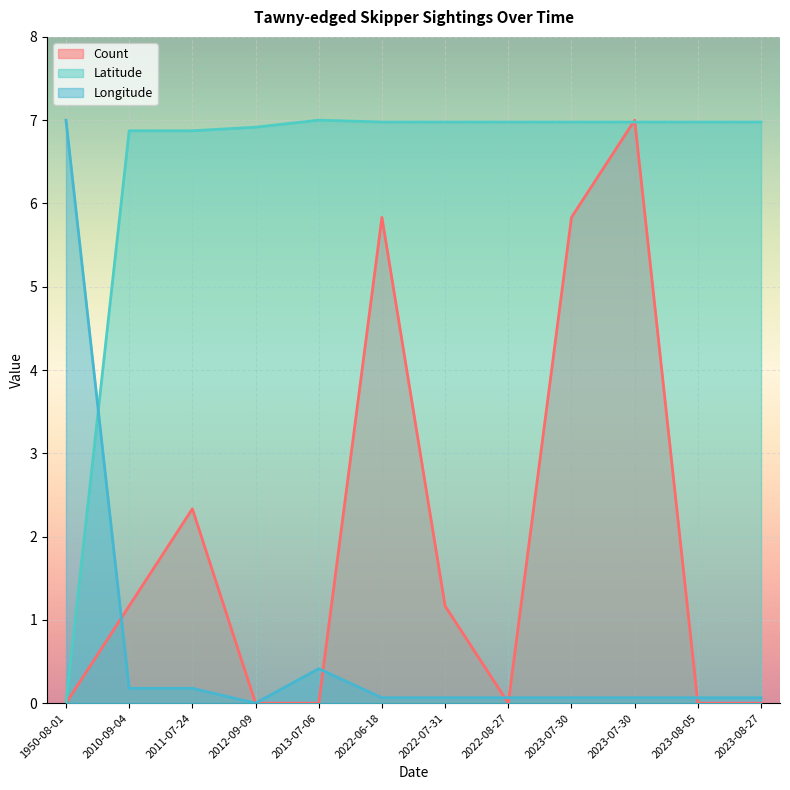

What is the difference between the Latitude values at 1950-08-01 and 2022-07-31?

7.0